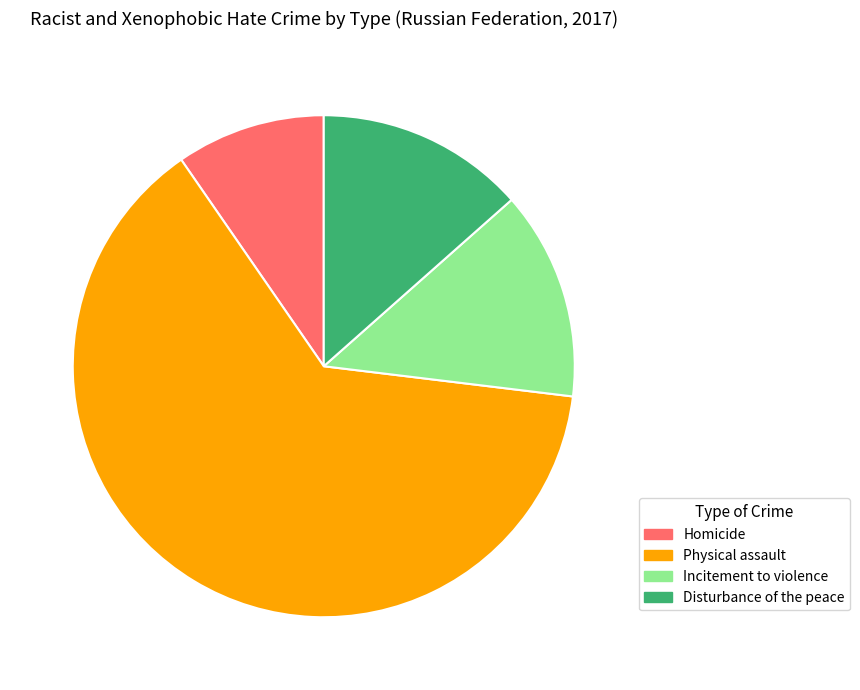

What is the smallest slice in the pie chart?

Homicide